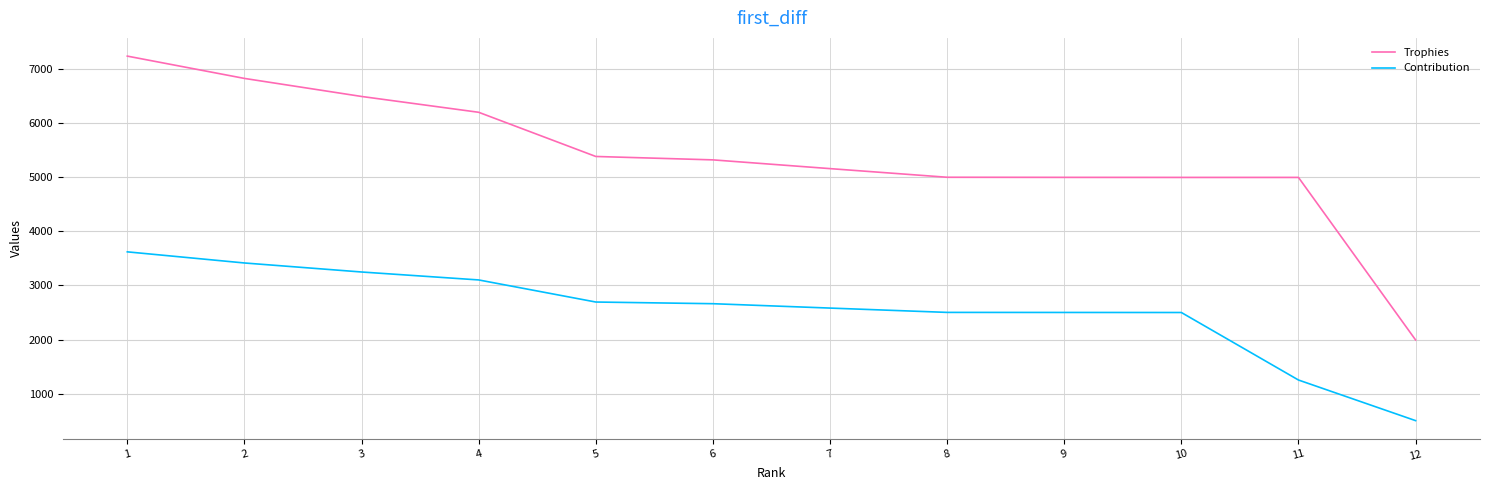

What is the highest value of the Contribution series?

3623